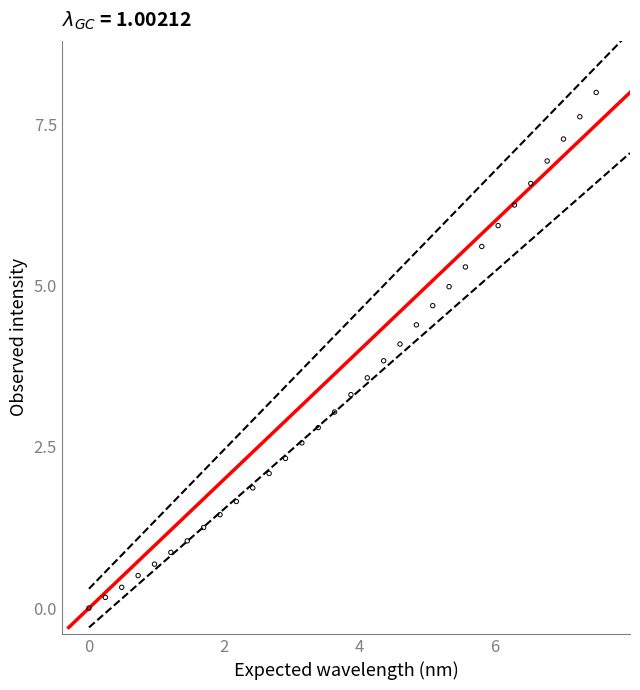

What is the range of Y values (max minus min)?

8.0